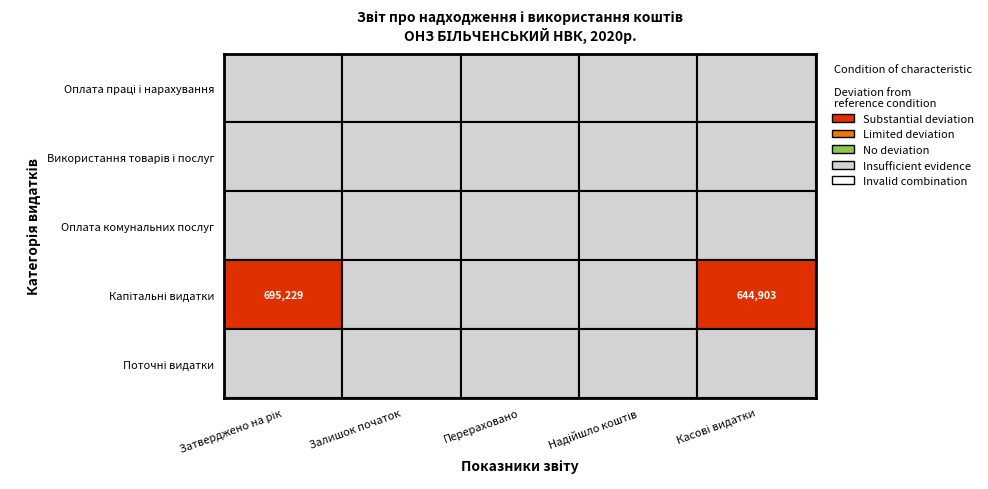

At Перераховано, list the series in order from largest to smallest.

Оплата праці і нарахування, Використання товарів і послуг, Оплата комунальних послуг, Капітальні видатки, Поточні видатки